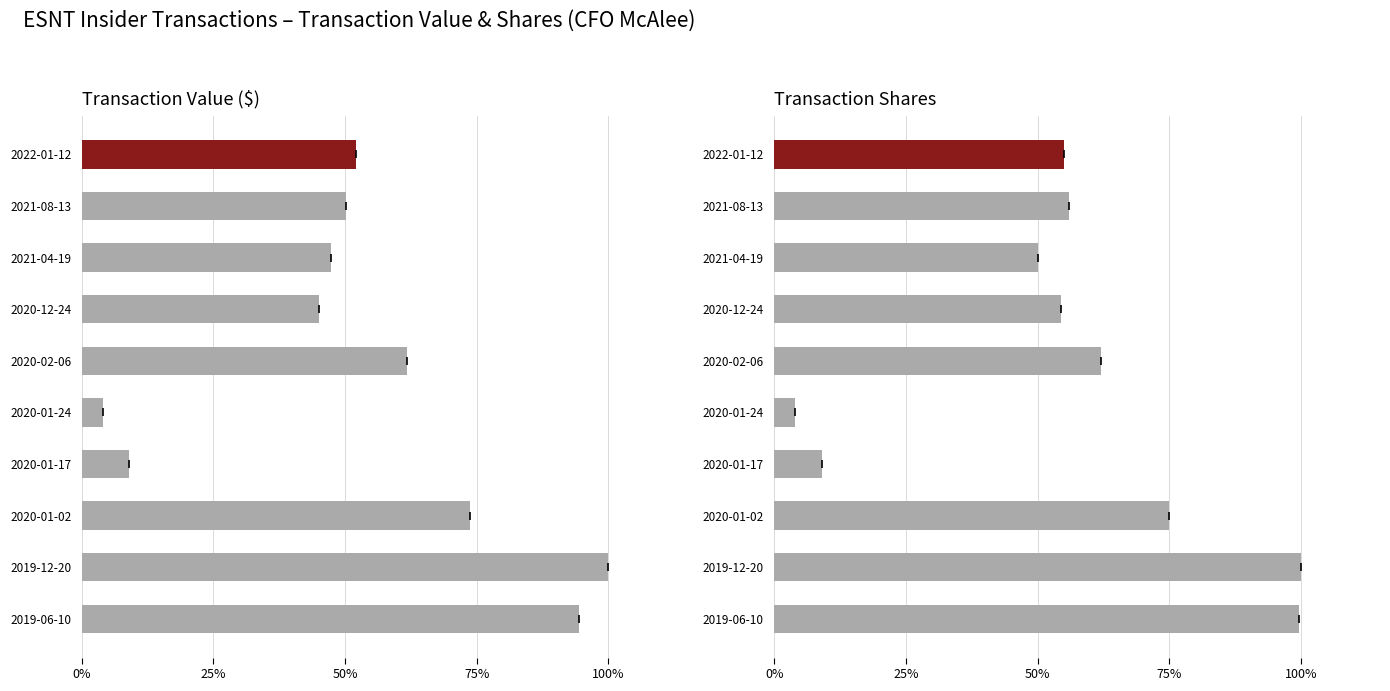

True or false: Transaction Value ($) has a value of 0.2 at 2022-01-12.

False